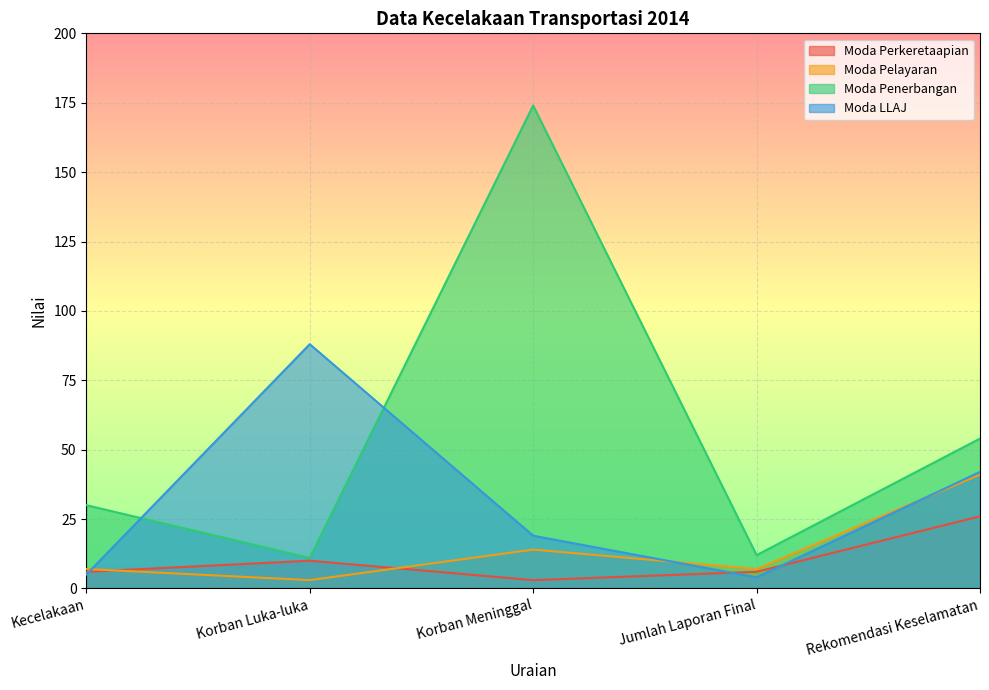

Between which two adjacent categories do Moda Pelayaran and Moda LLAJ first intersect?

Kecelakaan and Korban Luka-luka